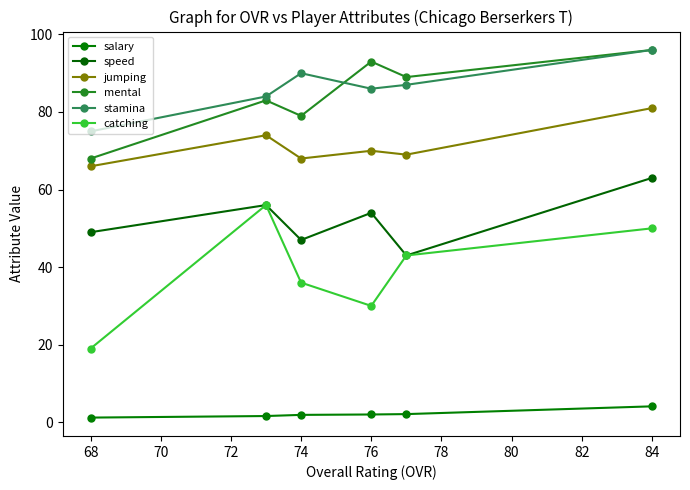

Which label corresponds to the largest value in the chart?

84